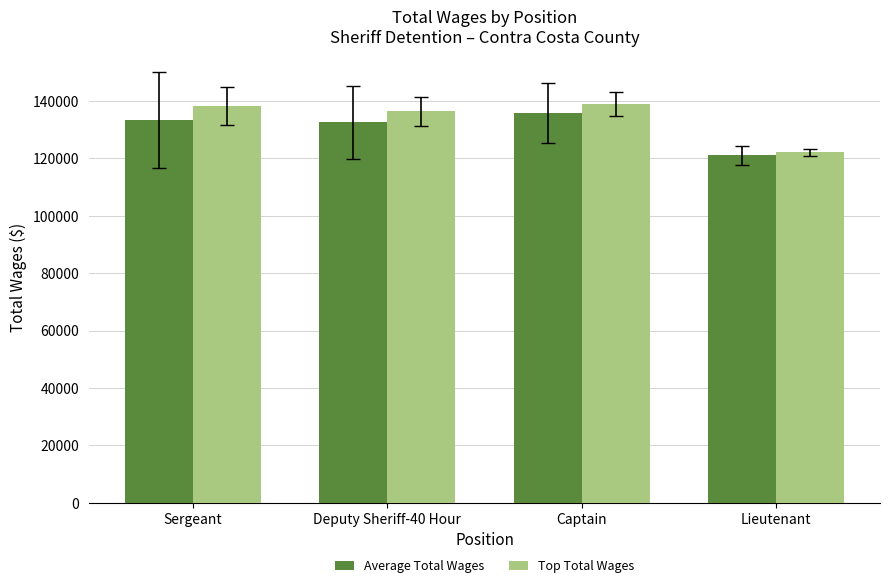

What is the highest value of the Top Total Wages series?

138999.7